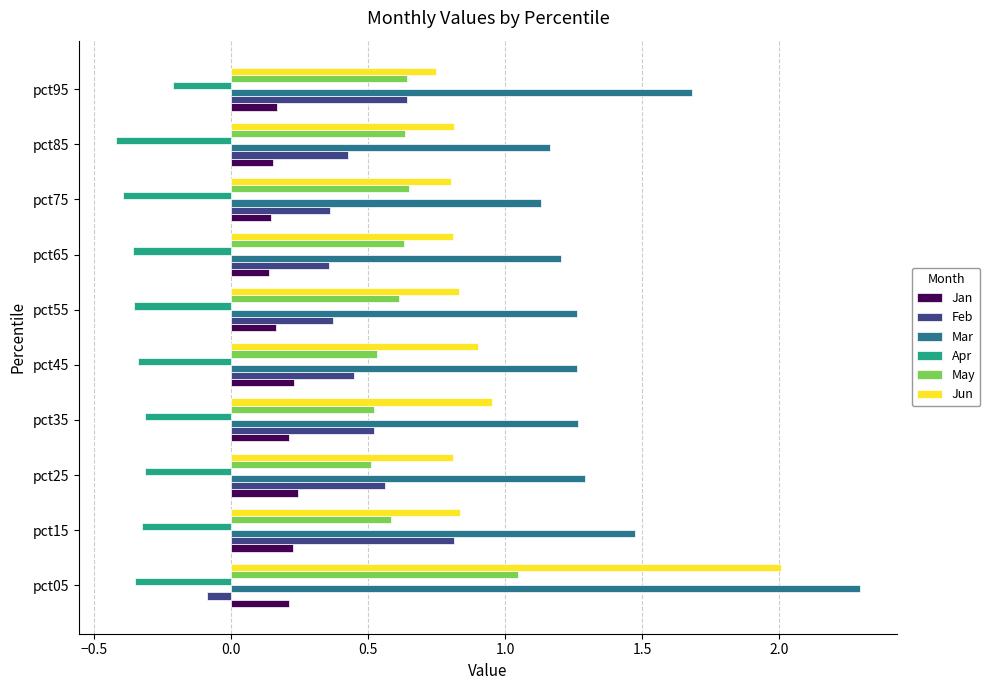

Where is Apr nearest to the value 0?

pct95